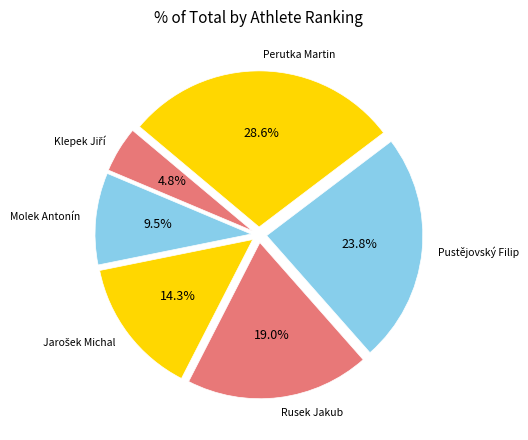

To the nearest percent, what is the average slice percentage?

17%